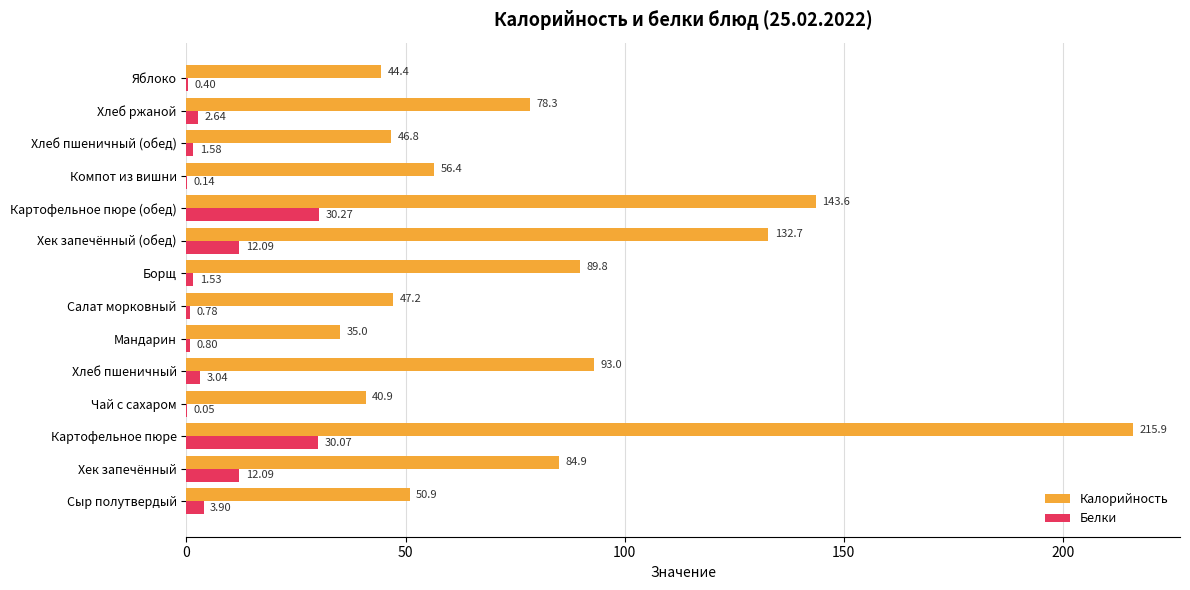

Which series has the largest total across all categories?

Калорийность